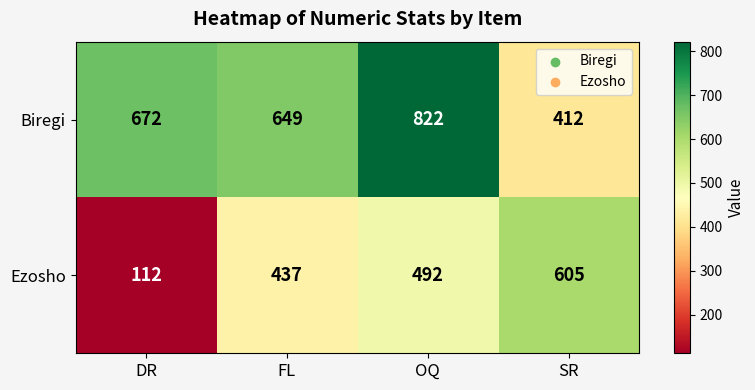

What is the smallest value displayed?

112